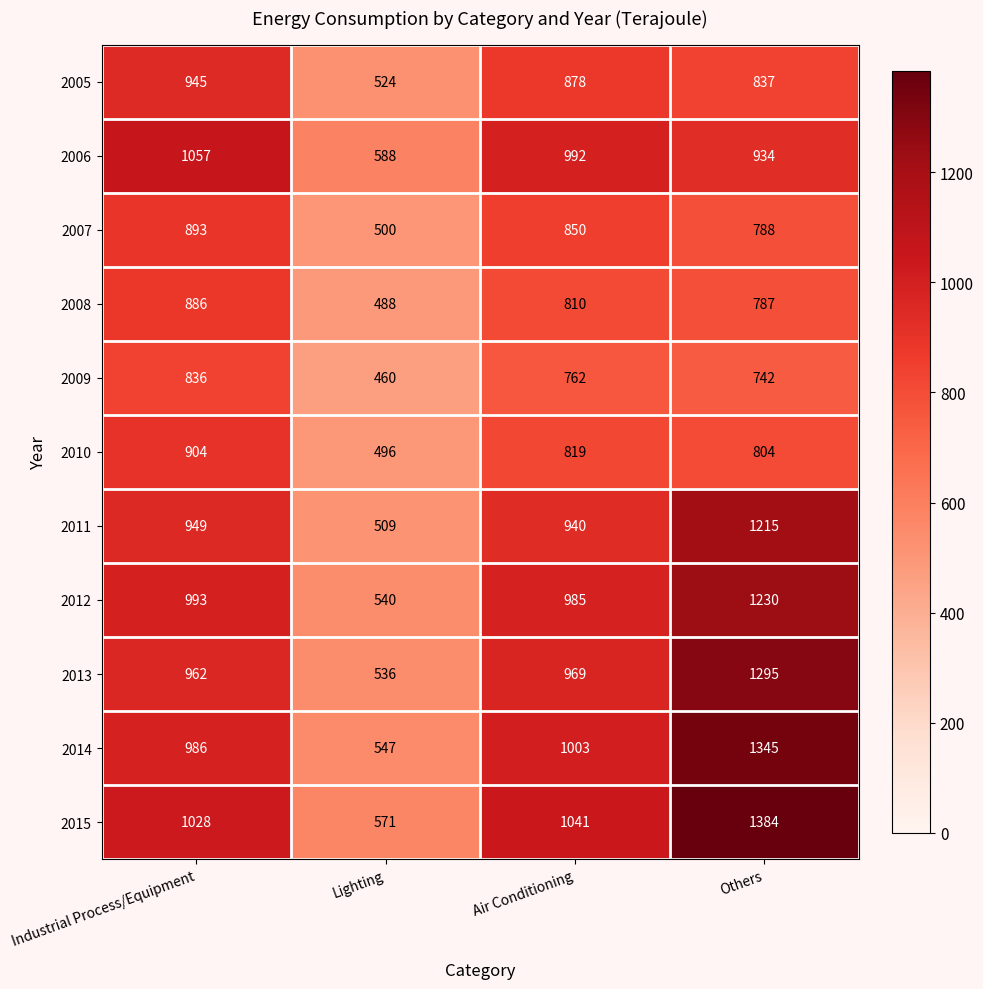

Is it true that 2013 equals 1295 at Others?

True